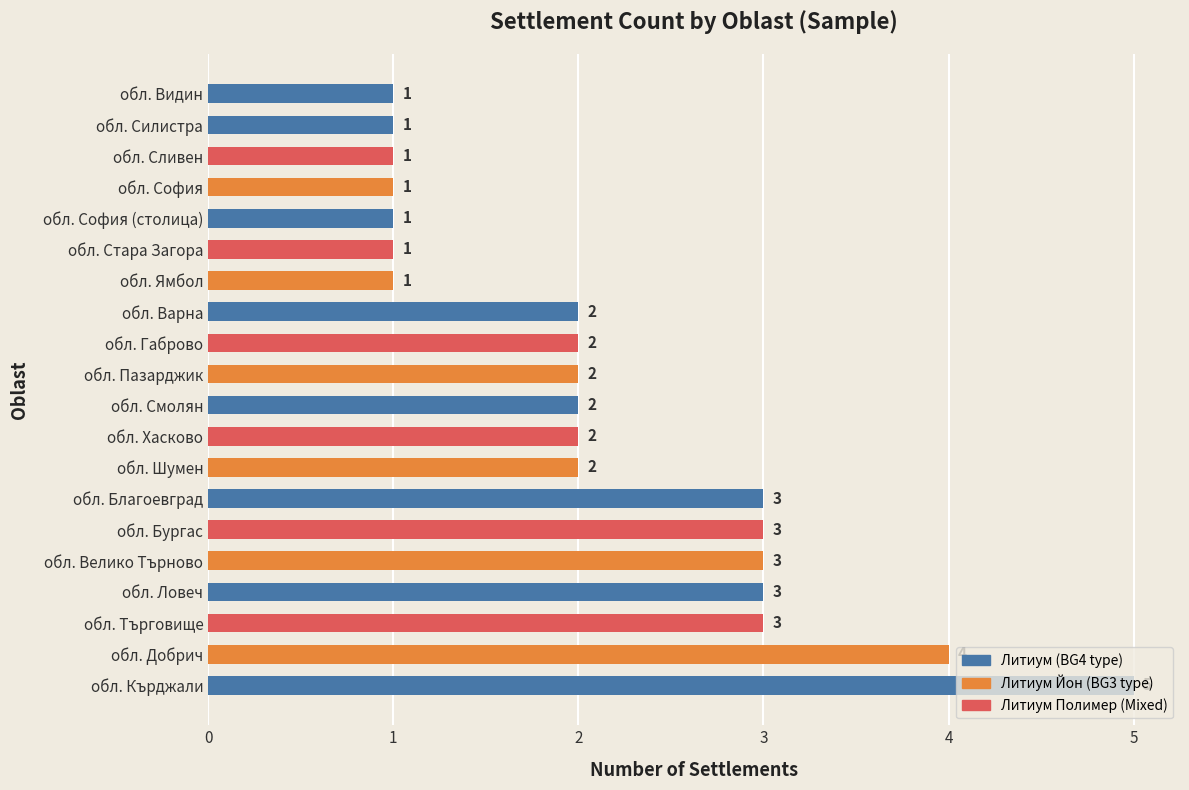

The value at обл. Ловеч is 1. True or false?

False